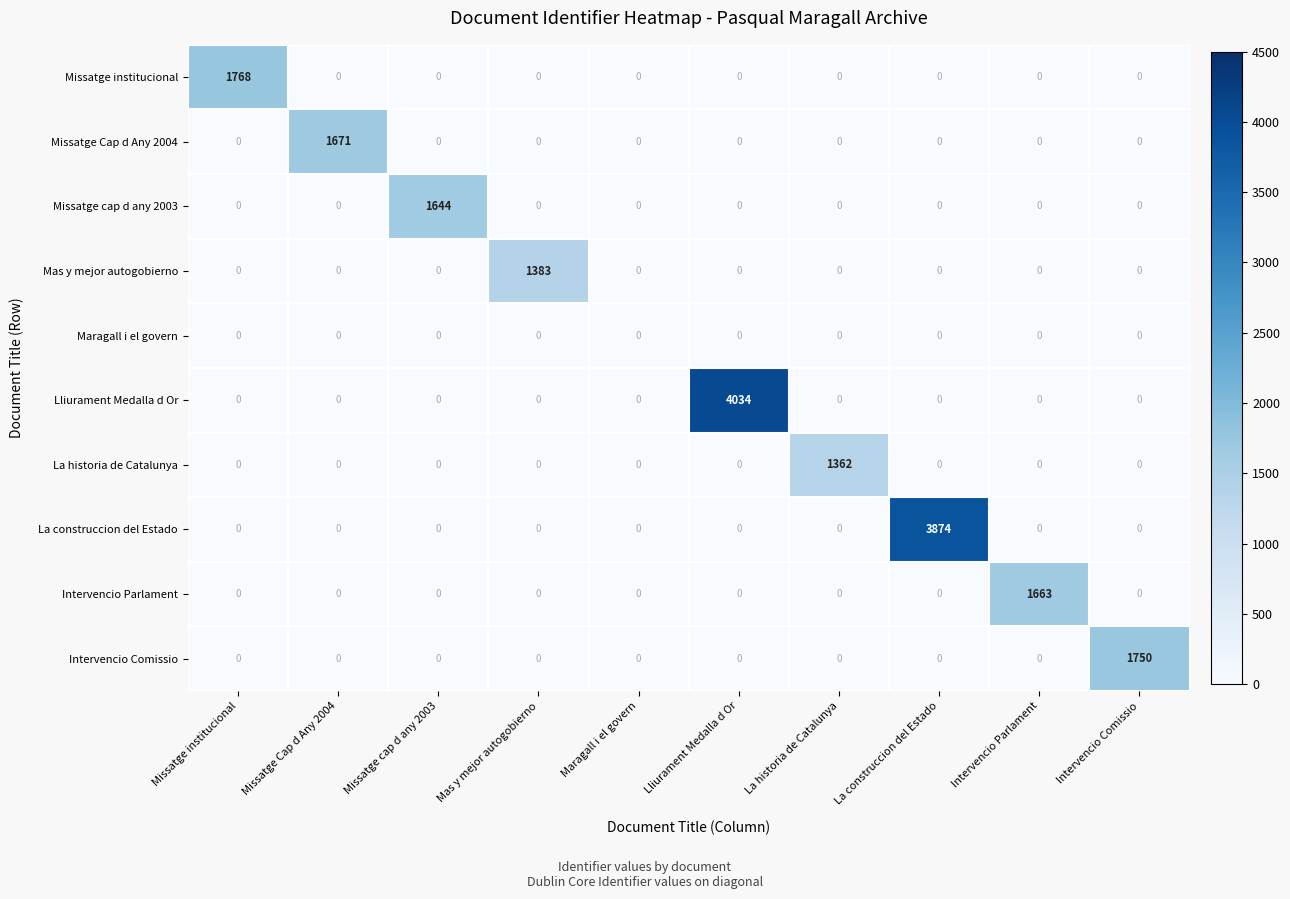

Which series has the largest range (max minus min)?

Lliurament Medalla d Or